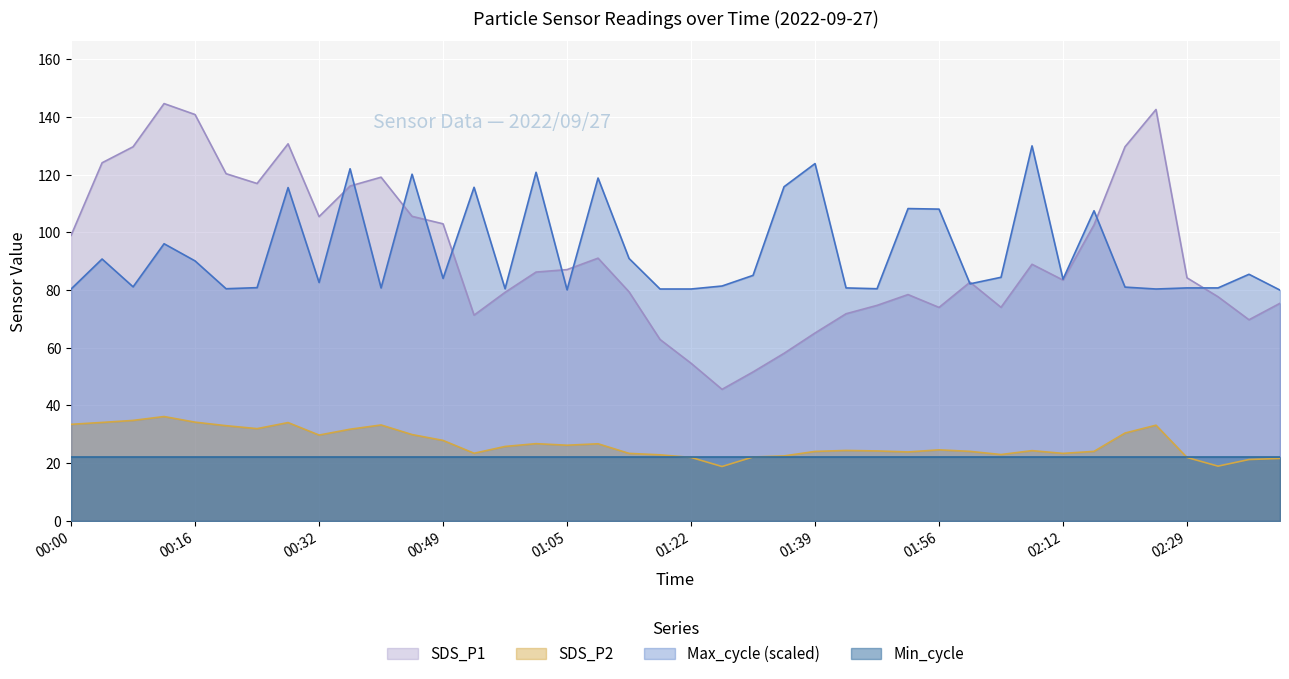

Is the value of SDS_P2 at 02:37 greater than the value of SDS_P1 at 01:35?

No